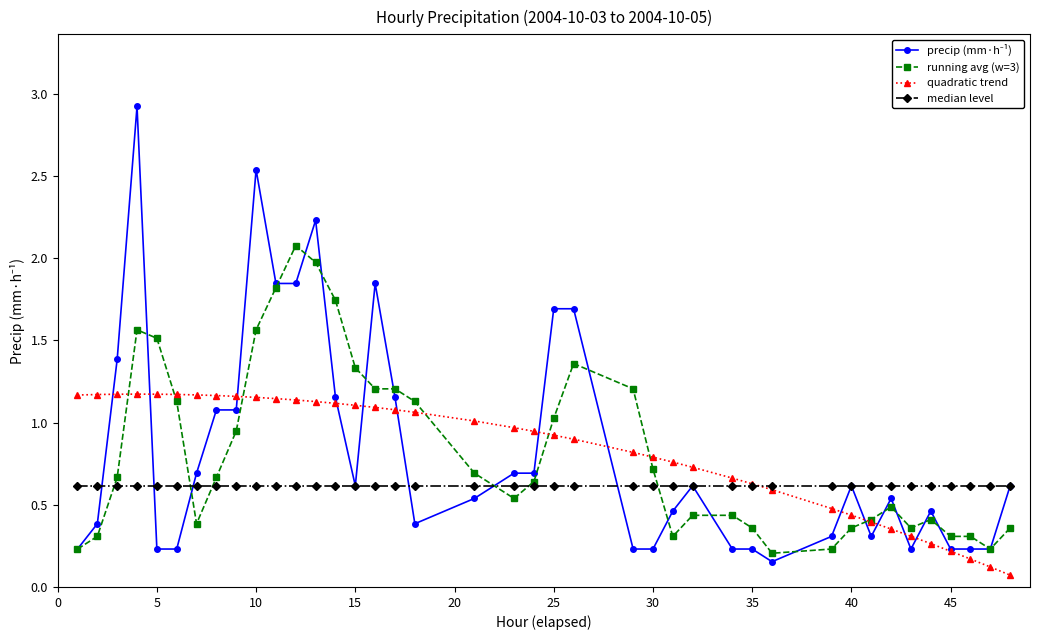

True or false: quadratic trend has more than 0 interior local peaks.

True